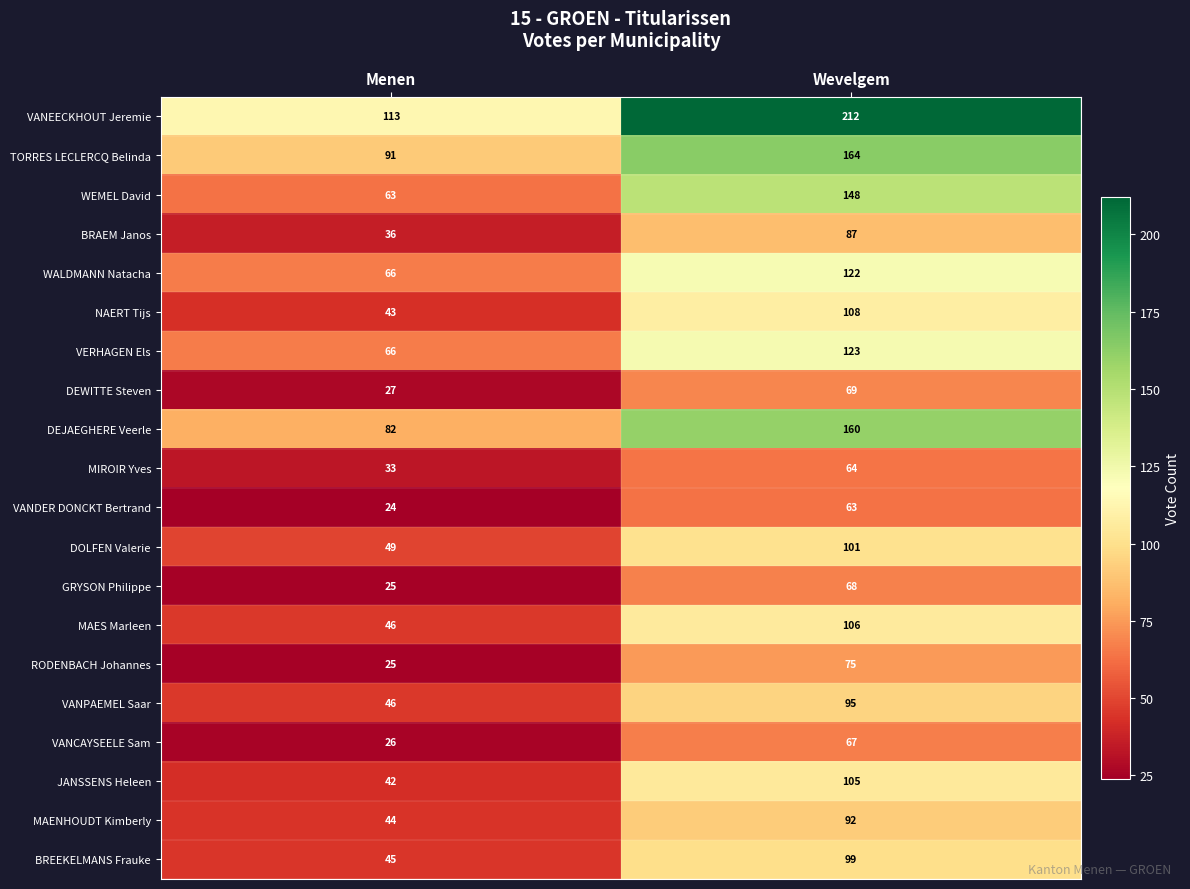

List the series in order of their peak value, lowest first.

VANDER DONCKT Bertrand, MIROIR Yves, VANCAYSEELE Sam, GRYSON Philippe, DEWITTE Steven, RODENBACH Johannes, BRAEM Janos, MAENHOUDT Kimberly, VANPAEMEL Saar, BREEKELMANS Frauke, DOLFEN Valerie, JANSSENS Heleen, MAES Marleen, NAERT Tijs, WALDMANN Natacha, VERHAGEN Els, WEMEL David, DEJAEGHERE Veerle, TORRES LECLERCQ Belinda, VANEECKHOUT Jeremie